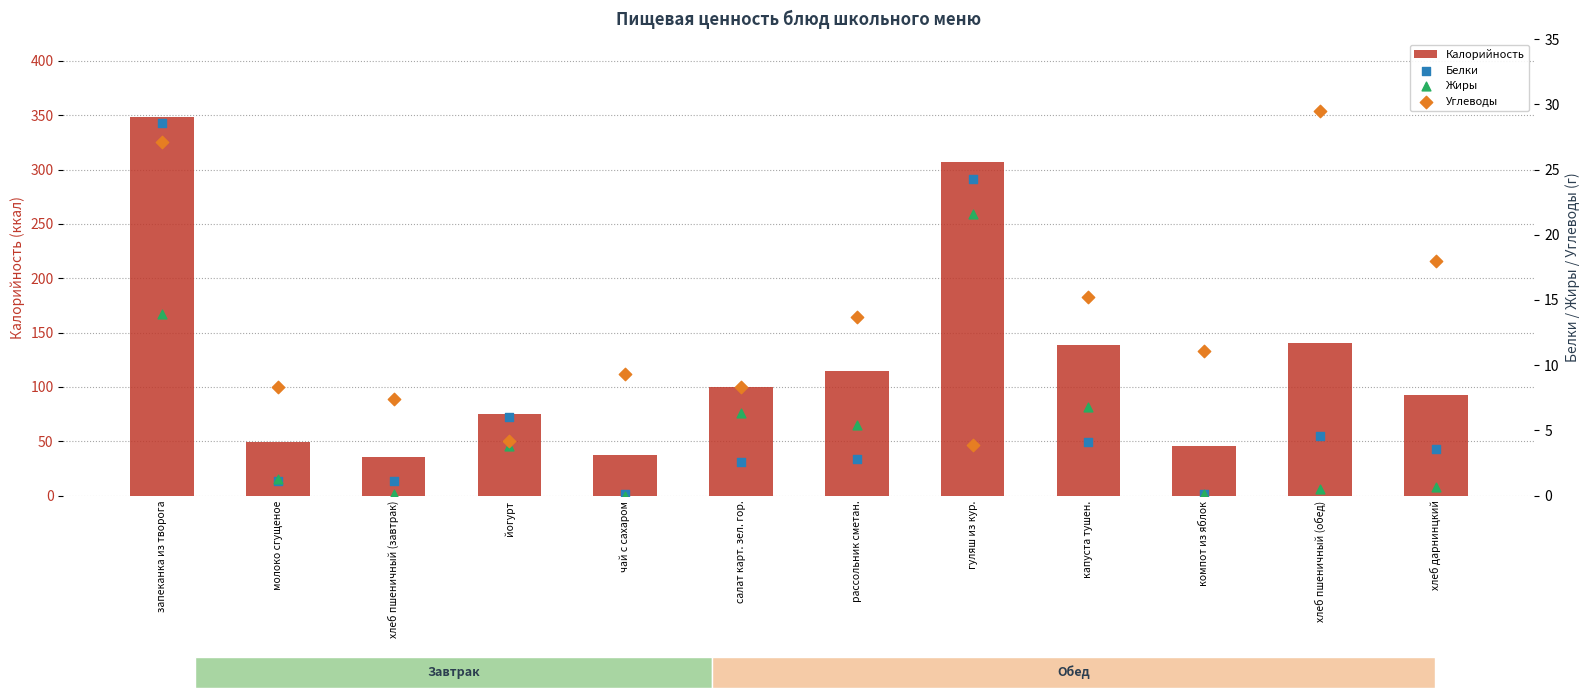

What is the total value across all series at компот из яблок?

56.8